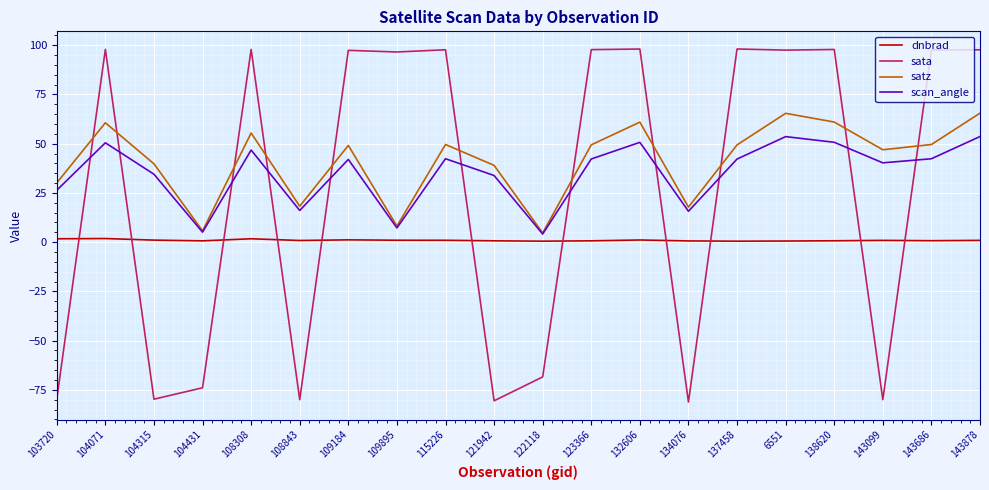

The scan_angle series shows 15.7 at 134076. True or false?

True